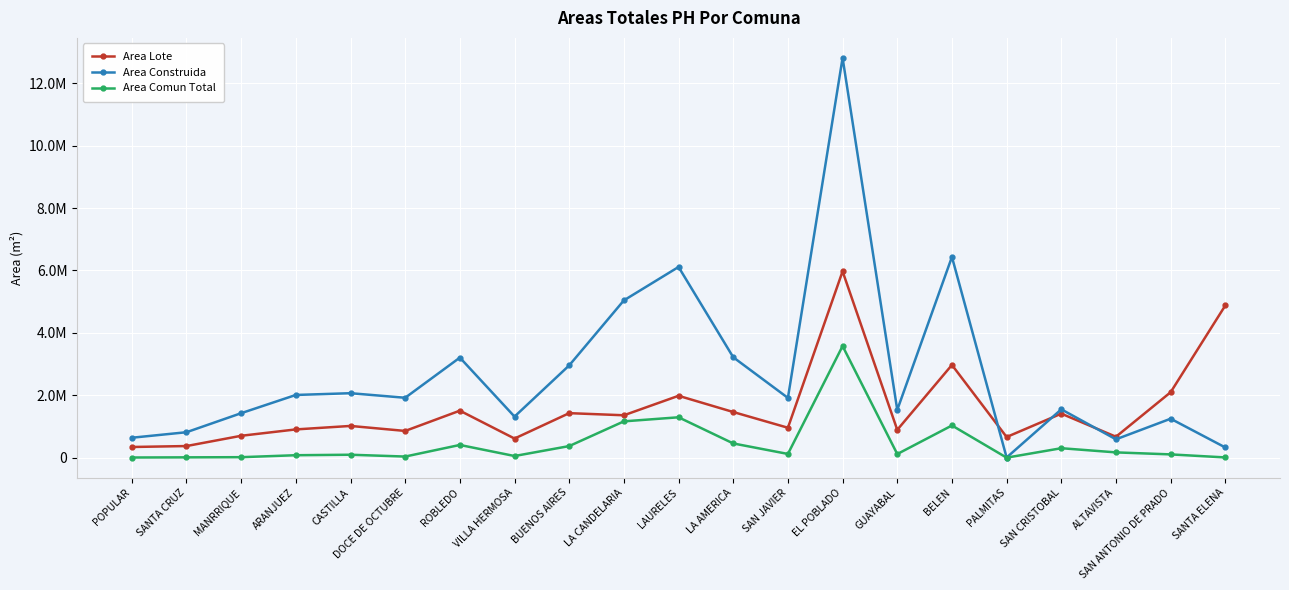

What is the total value across all series at SANTA ELENA?

5211385